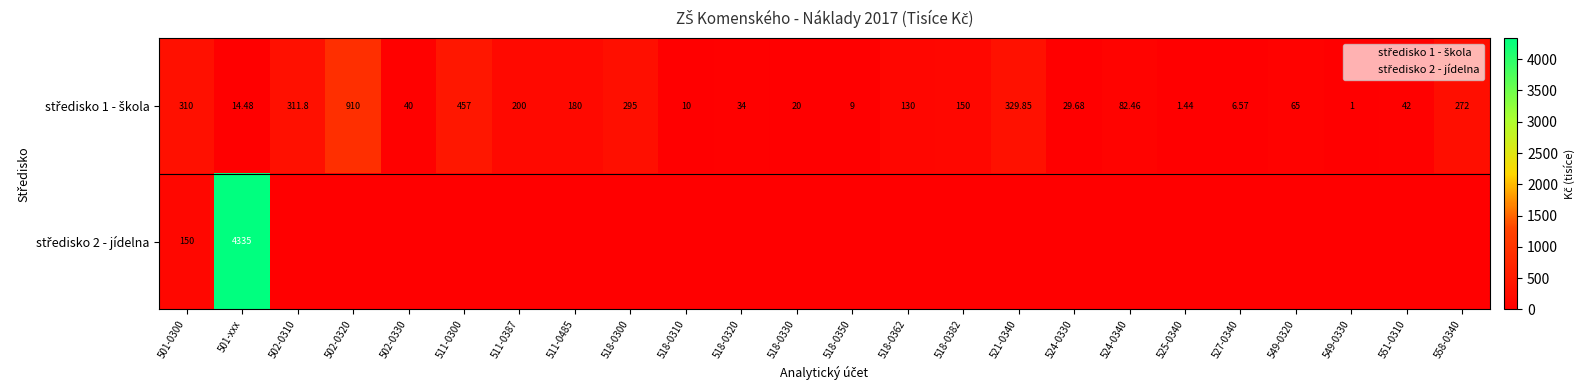

At which label is středisko 2 - jídelna closest to 2167?

501-0300